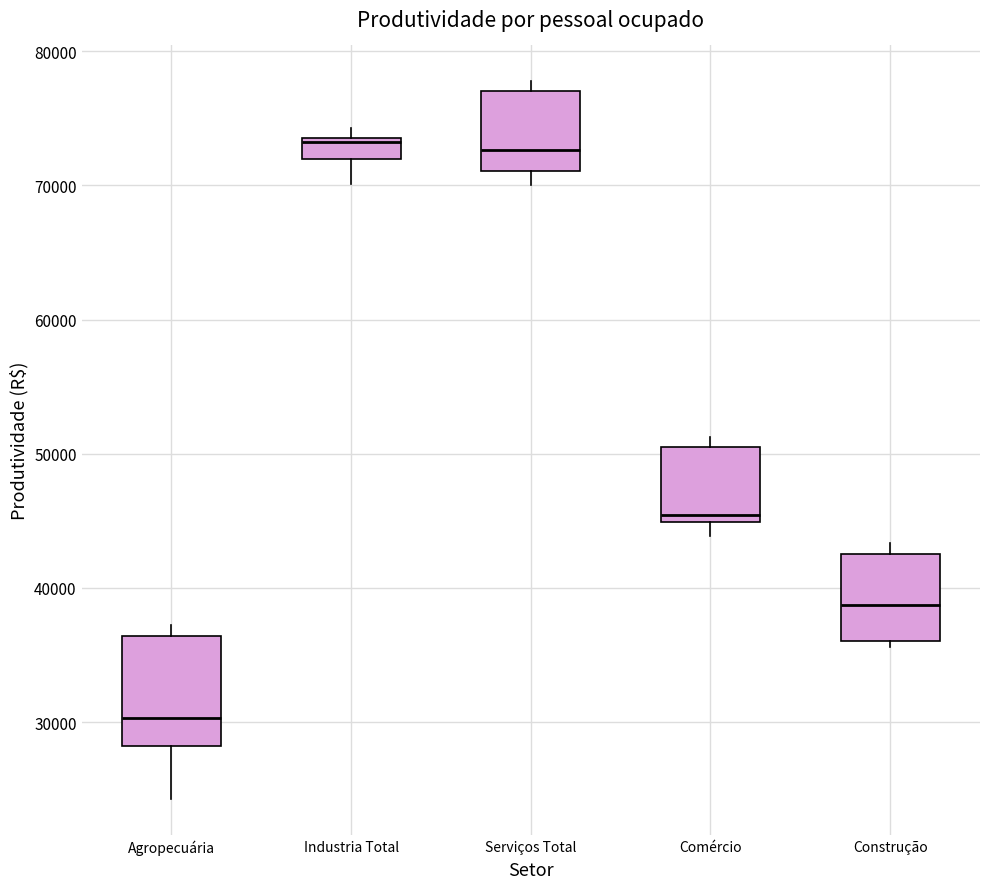

Which box is the tallest, from its lower edge to its upper edge?

Agropecuária